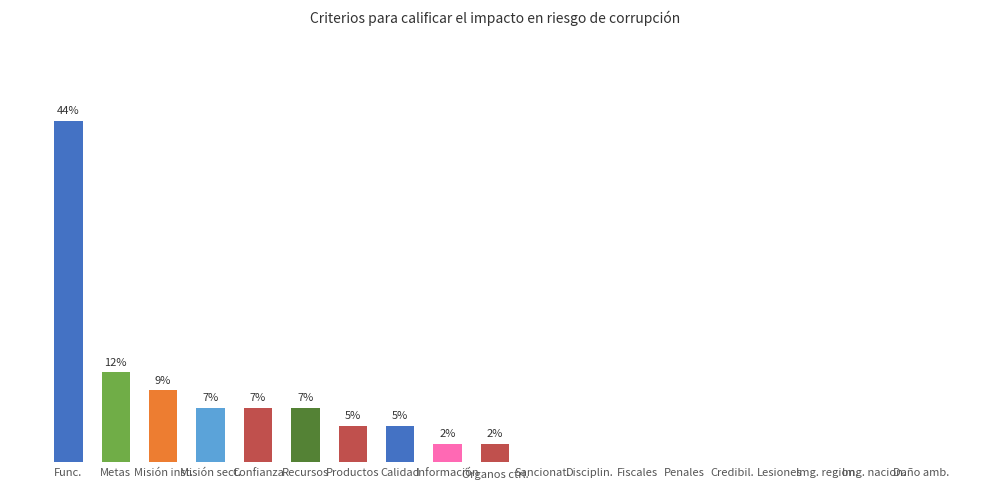

Which has a higher value, Órganos ctrl. or Confianza?

Confianza